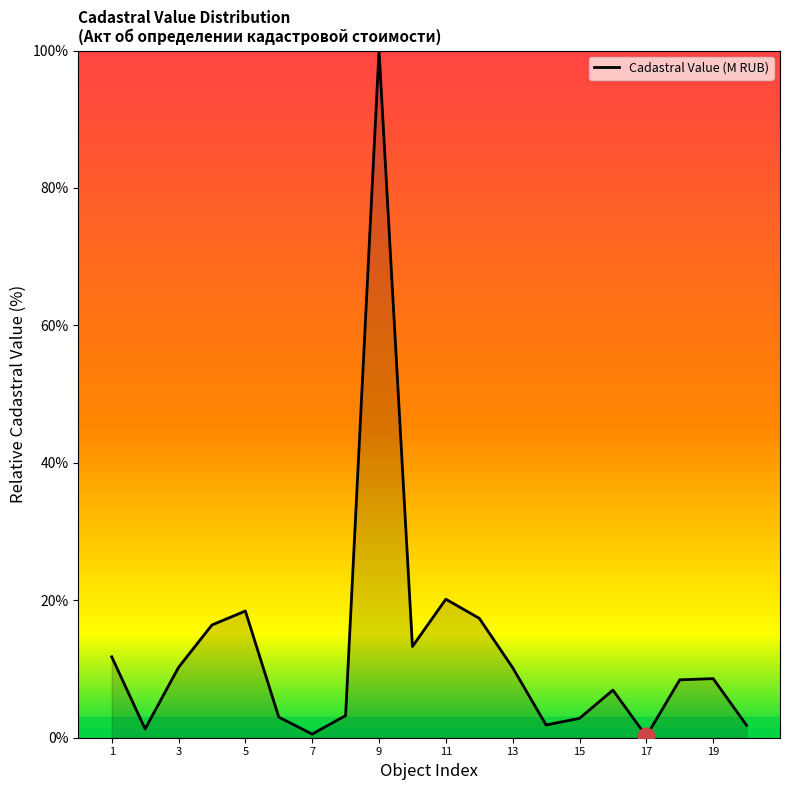

What is the difference between the maximum and minimum values?

99.8